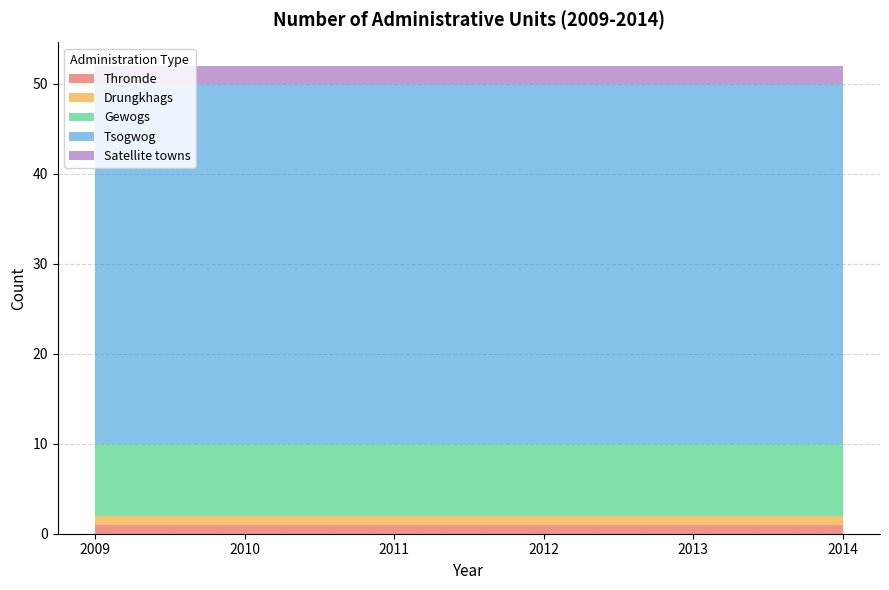

Reading right to left, what are all the values shown in this chart?

Thromde: 2014=1	2013=1	2012=1	2011=1	2010=1	2009=1
Drungkhags: 2014=1	2013=1	2012=1	2011=1	2010=1	2009=1
Gewogs: 2014=8	2013=8	2012=8	2011=8	2010=8	2009=8
Tsogwog: 2014=40	2013=40	2012=40	2011=40	2010=40	2009=40
Satellite towns: 2014=2	2013=2	2012=2	2011=2	2010=2	2009=2